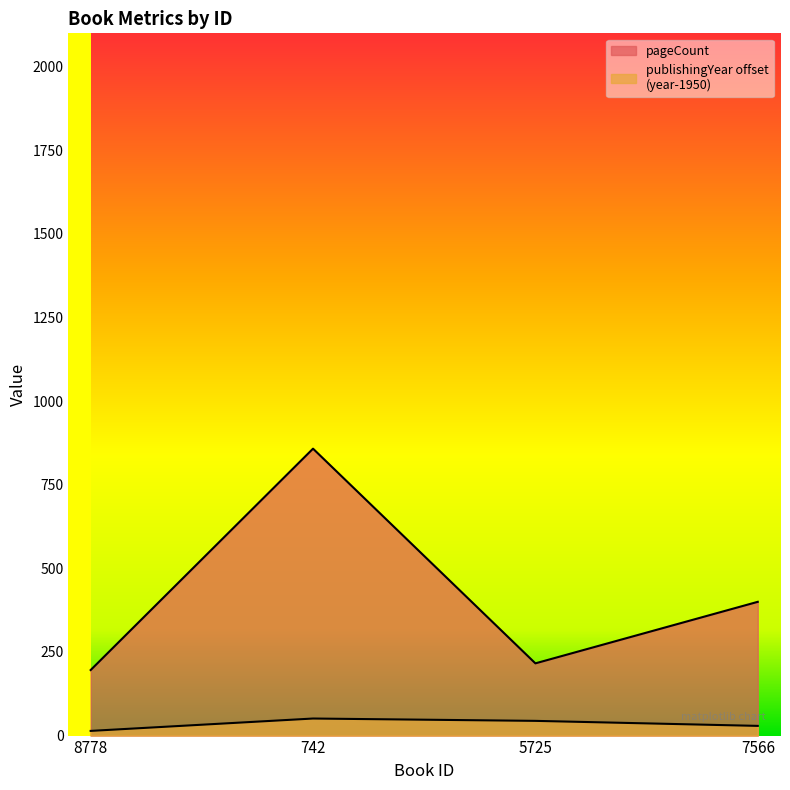

List the series in order of their overall mean, lowest first.

publishingYear, pageCount